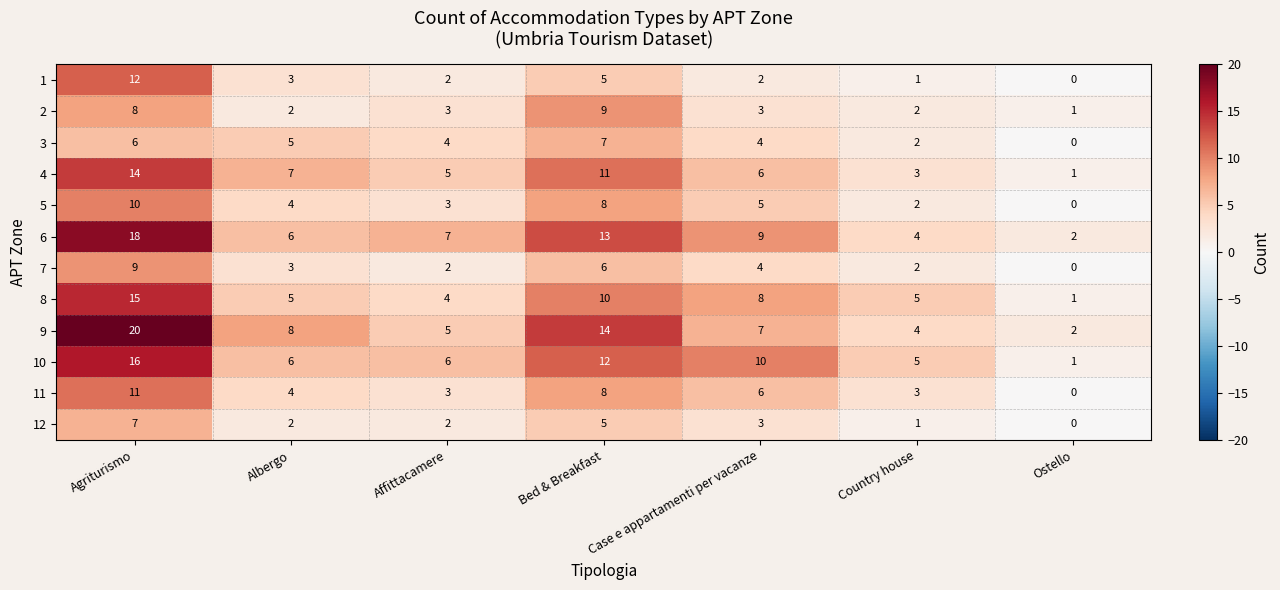

True or false: 3 has a value of 8 at Agriturismo.

False